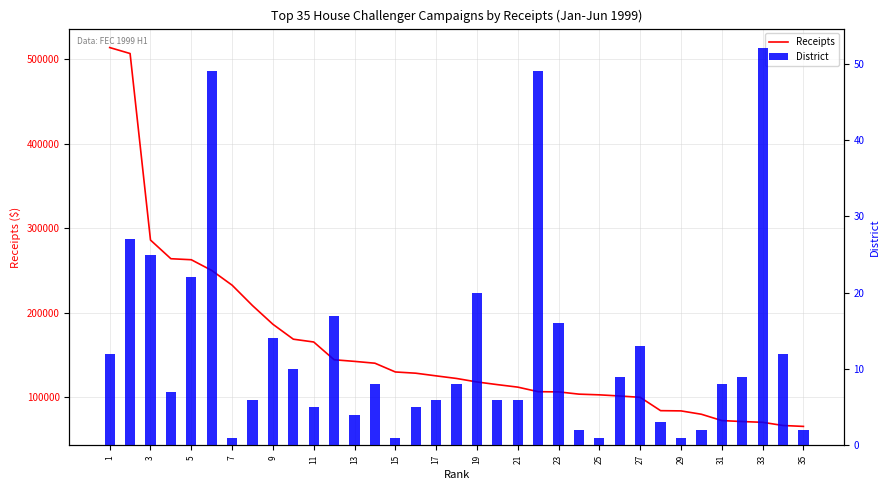

Reading left to right, transcribe all the data shown in this chart.

Receipts: 513690	506614	285995	263931	262735	250079	232631	208500	186405	168770	165449	144441	142530	140359	130007	128550	125392	122309	118187	115037	112076	106683	106448	103779	102948	101595	100014	84247	83970	79990	72528	71375	70473	66704	65624
District: 12	27	25	7	22	49	1	6	14	10	5	17	4	8	1	5	6	8	20	6	6	49	16	2	1	9	13	3	1	2	8	9	52	12	2